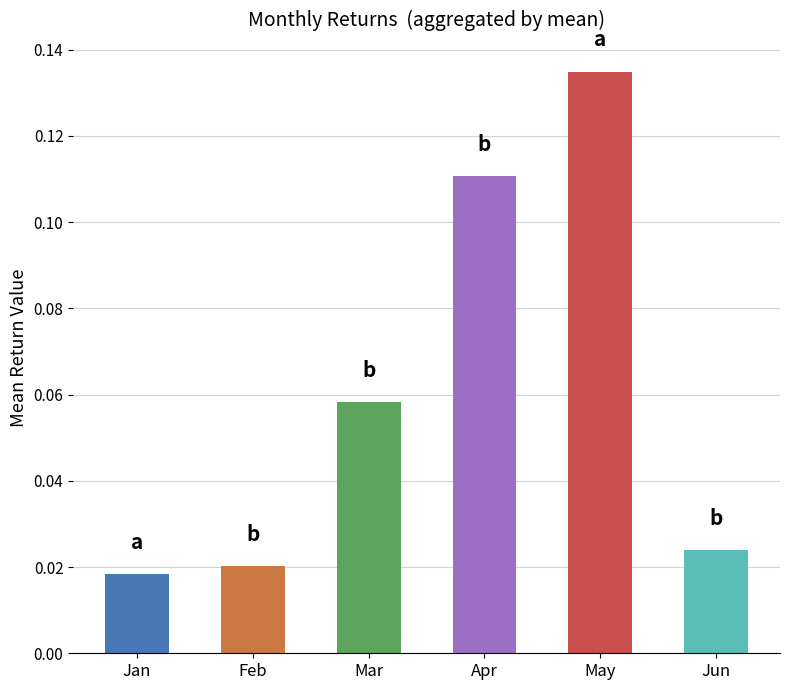

Which label corresponds to the largest value in the chart?

May